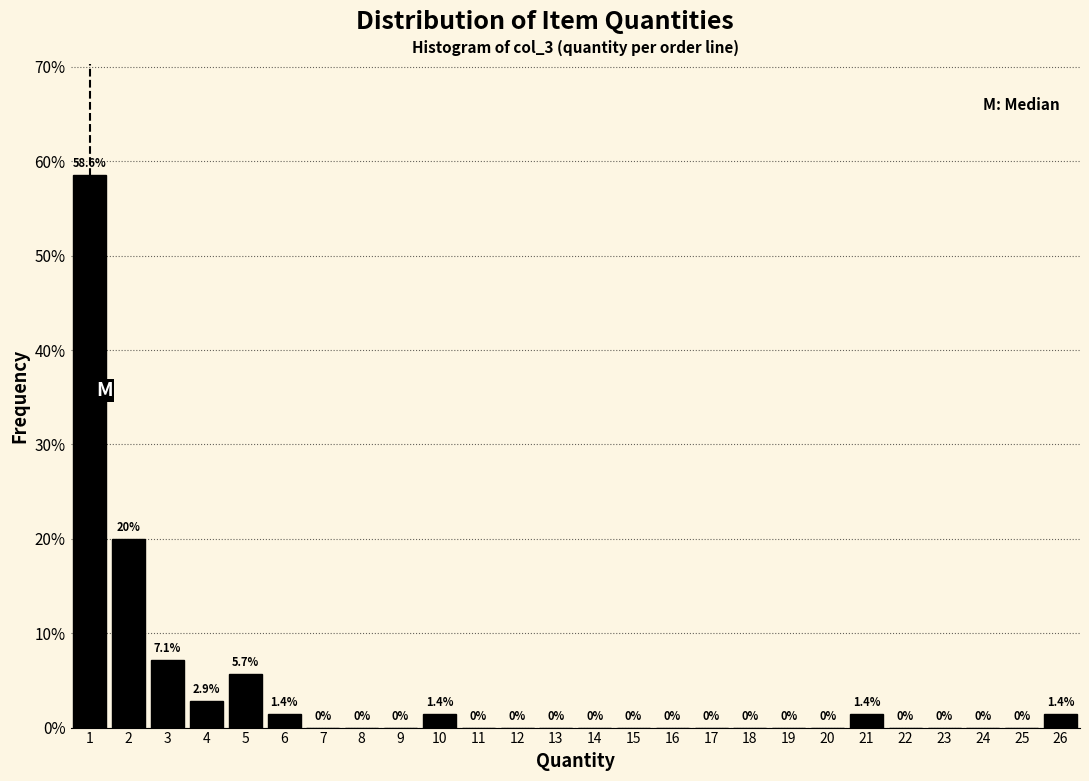

What is the height of the bar covering 25.5 to 26.5 on the x-axis?

1.4